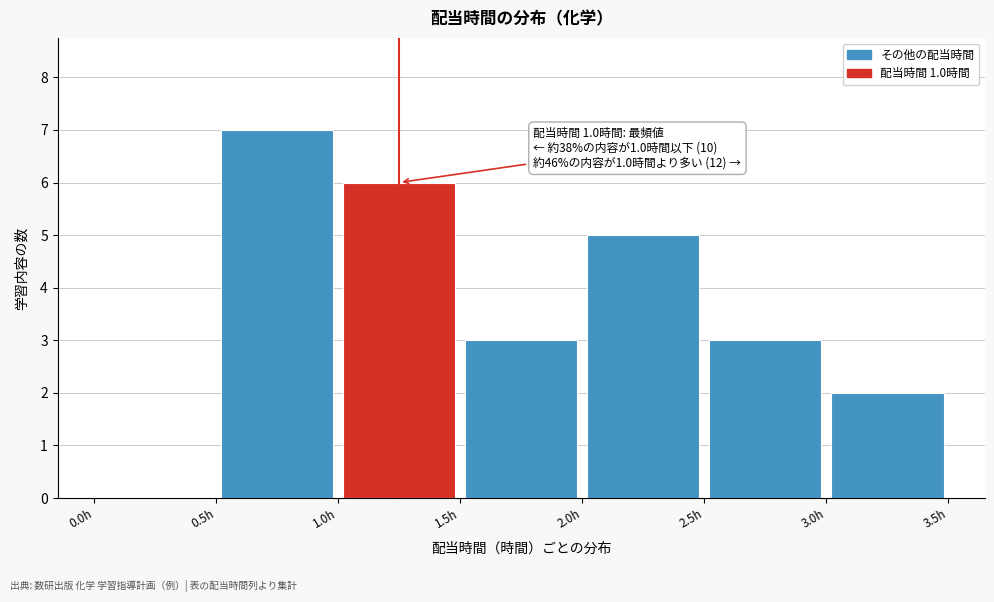

Over which range of the x-axis is the bar tallest?

0.5 to 1.0